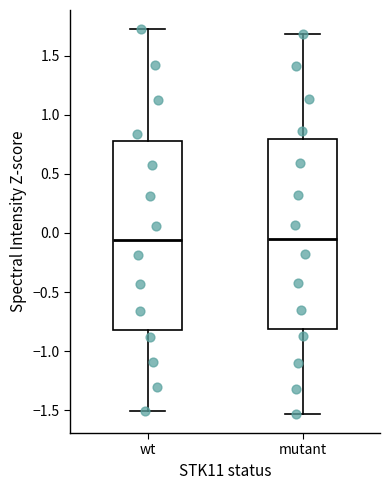

Reading left to right, read every box against the y-axis: the position of its median line, the range the box covers, and the ends of its whiskers. The values are not printed on the chart, so give them approximately, as read against the axis.

wt: median -0.05, box -0.80 to 0.75, whiskers -1.50 to 1.70
mutant: median -0.05, box -0.80 to 0.80, whiskers -1.55 to 1.70